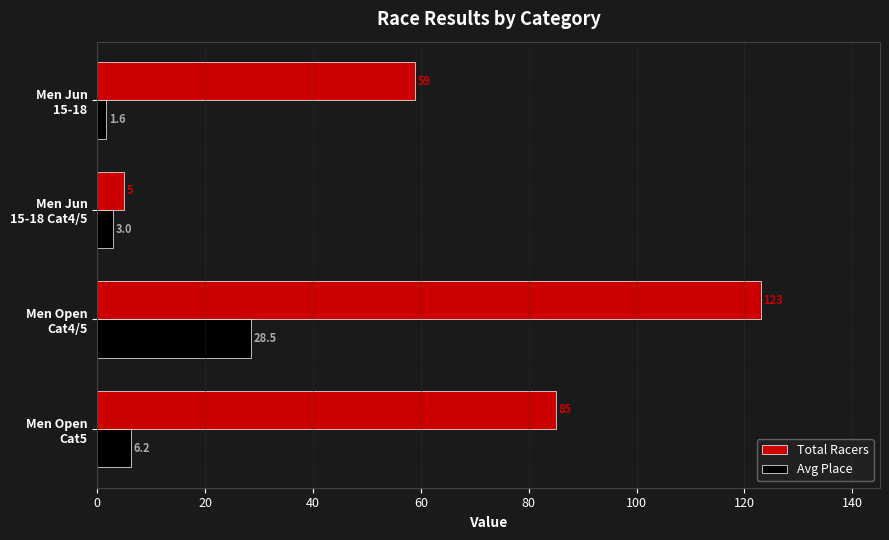

At which category is the sum across all series the highest?

Men Open
Cat4/5